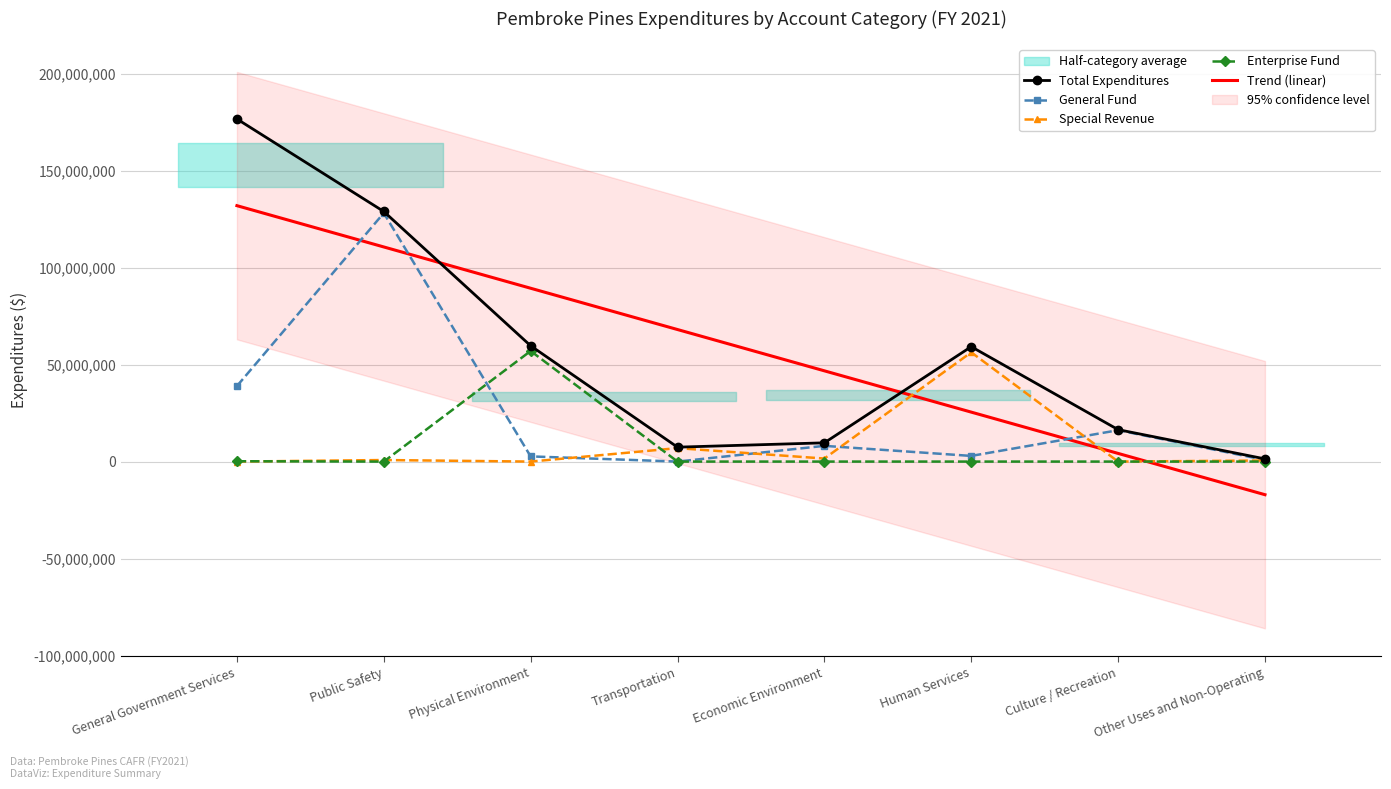

Which series has the largest range (max minus min)?

Total Expenditures